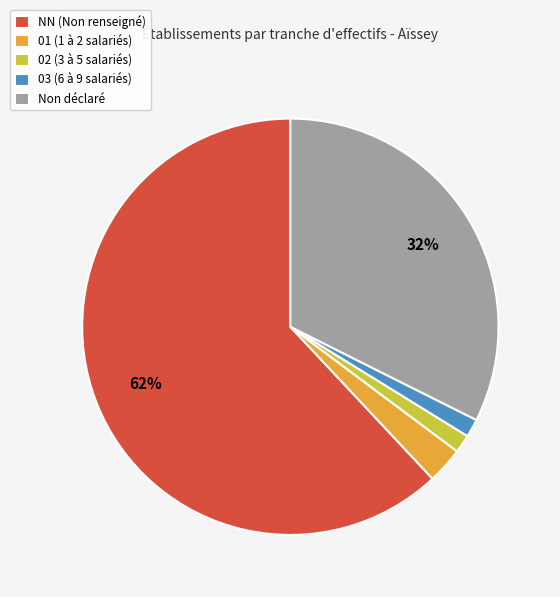

What is the ratio of the value at 02 (3 à 5 salariés) to the value at 03 (6 à 9 salariés)?

1.0